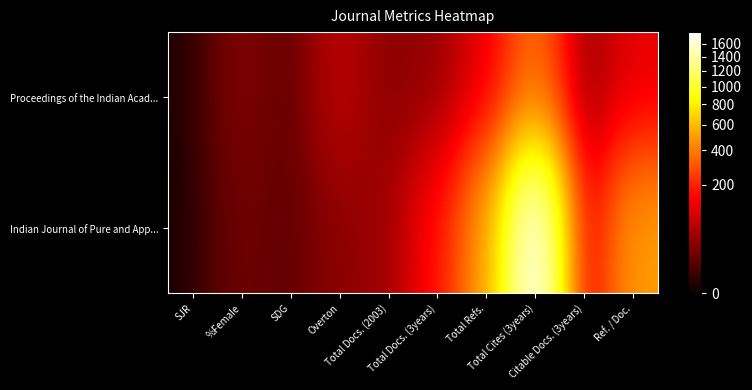

Which series has the largest total across all categories?

Indian Journal of Pure and App...